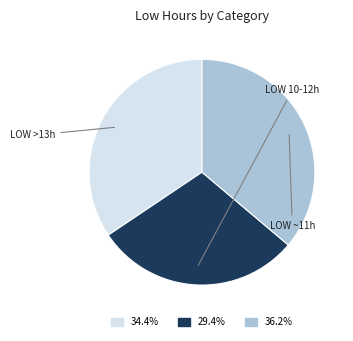

Is there any slice that represents more than half of the pie?

No